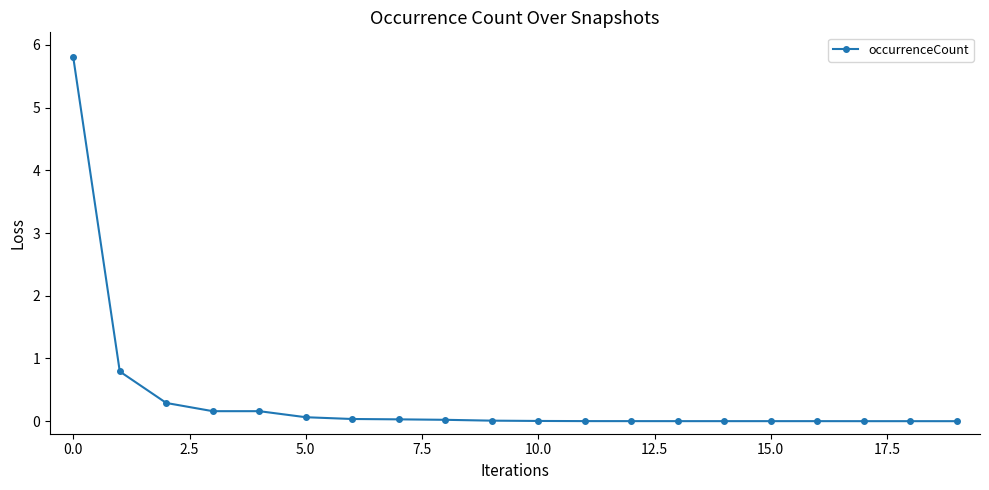

How many lines are shown in the chart?

1